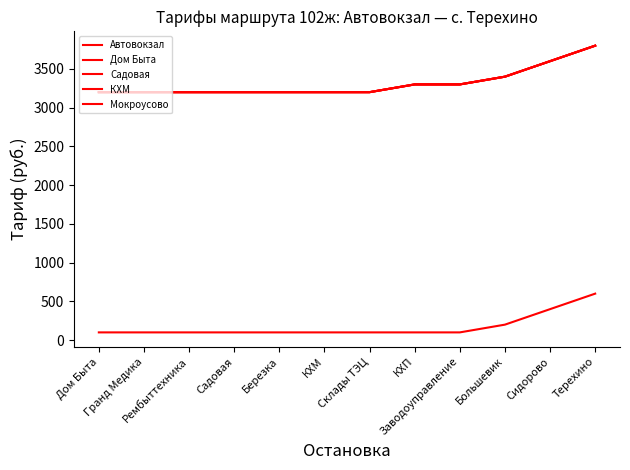

What is the difference between the second highest and second lowest values in the Садовая series?

400